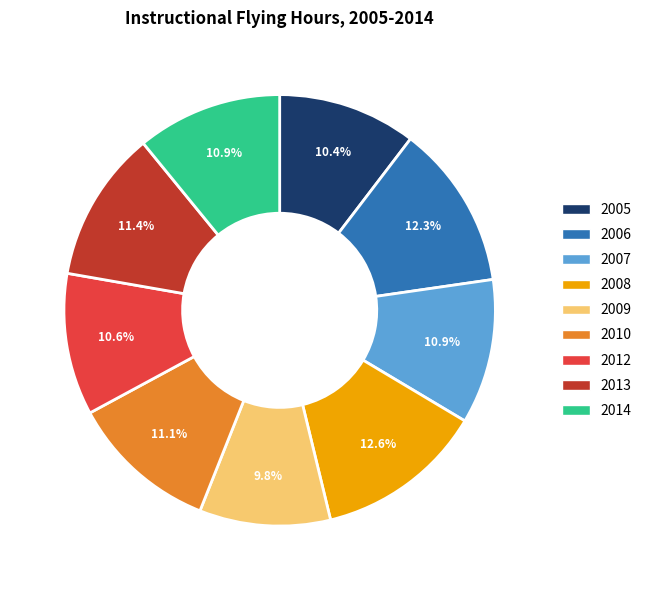

How much of the chart is everything except 2006?

87.7%